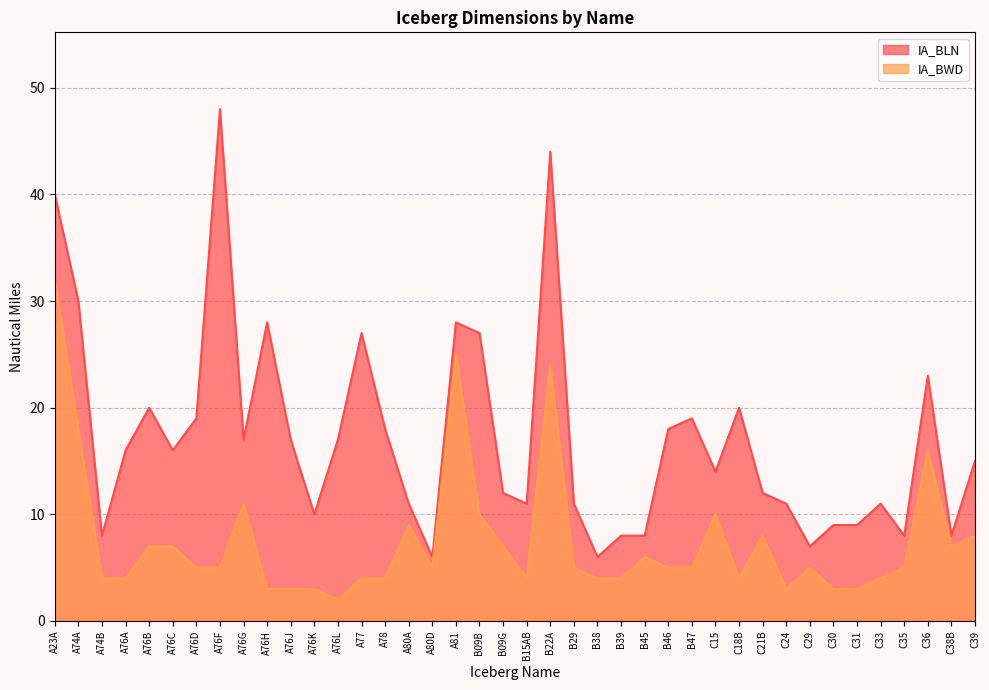

Which series has the largest total across all categories?

IA_BLN